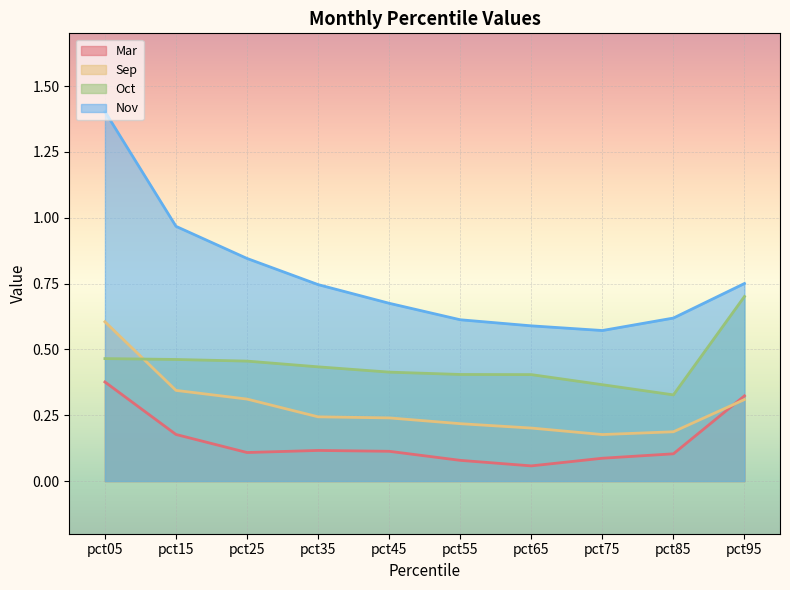

List the series in order of their peak value, highest first.

Nov, Oct, Sep, Mar